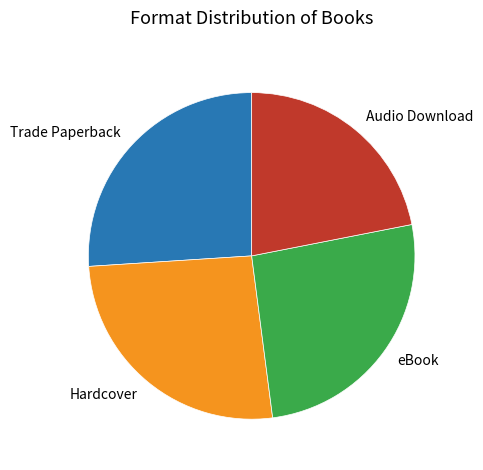

Which slice is the smallest?

Audio Download